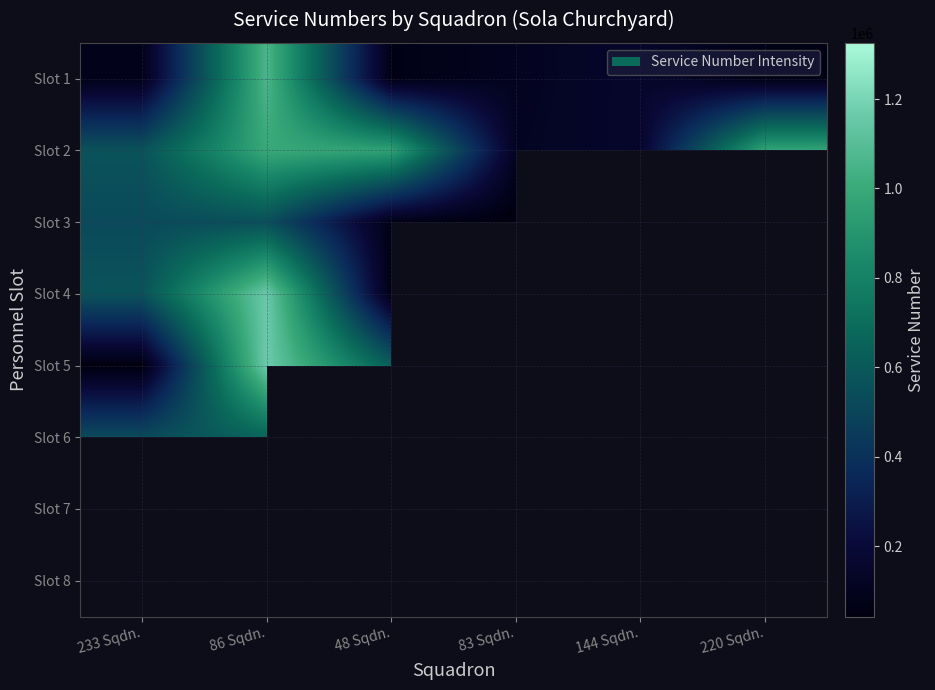

At which category is the sum across all series the highest?

86 Sqdn.